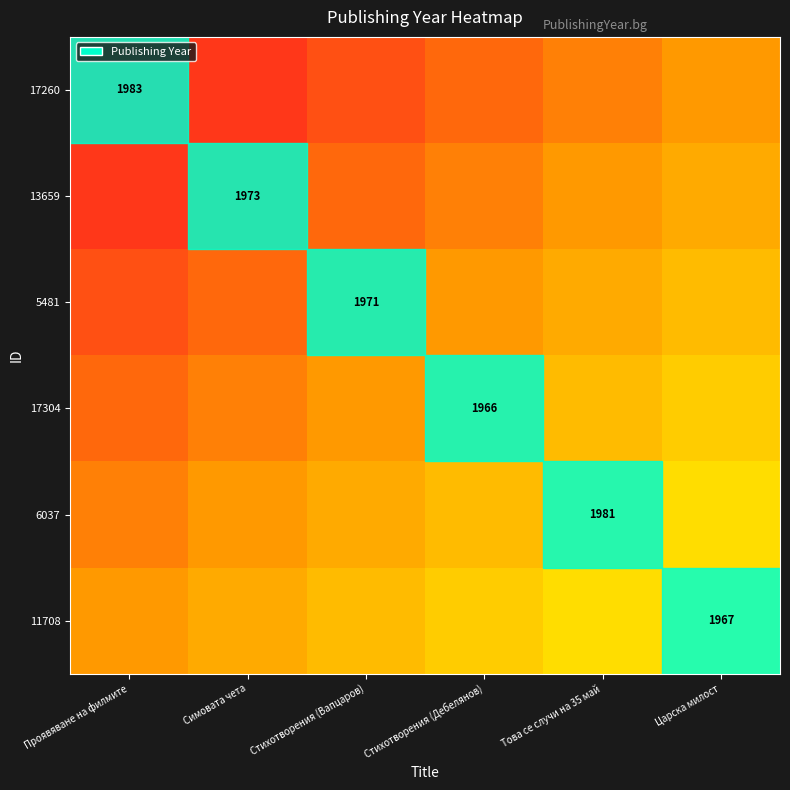

True or false: 17260 has a value of 0.3 at Стихотворения (Вапцаров).

False